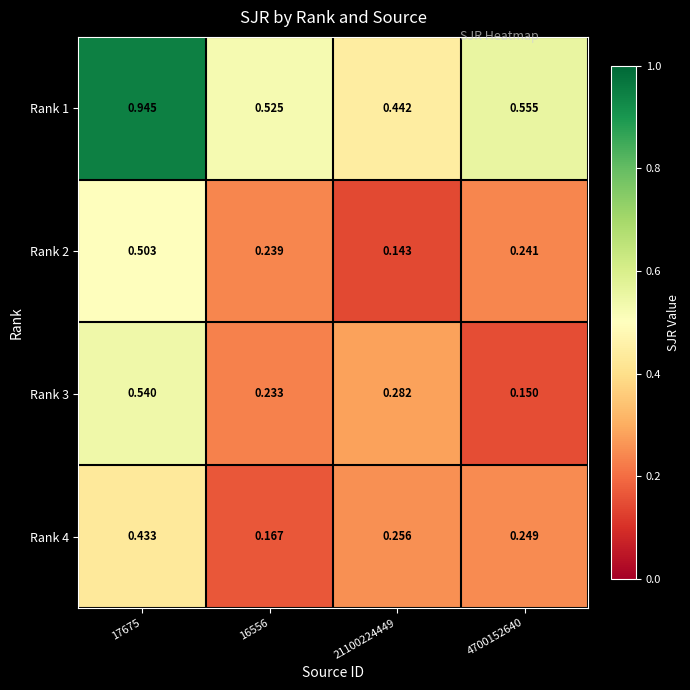

Is the value of Rank 4 at 16556 greater than the value of Rank 3 at 4700152640?

Yes